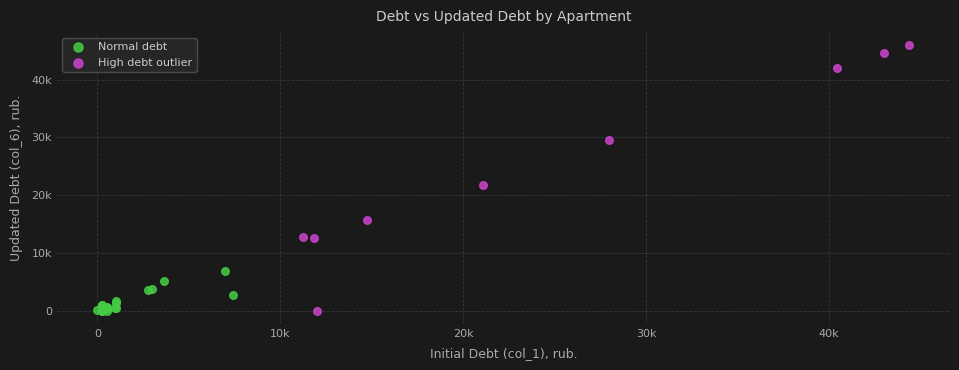

Which series has the largest Y range (max minus min)?

High debt outlier